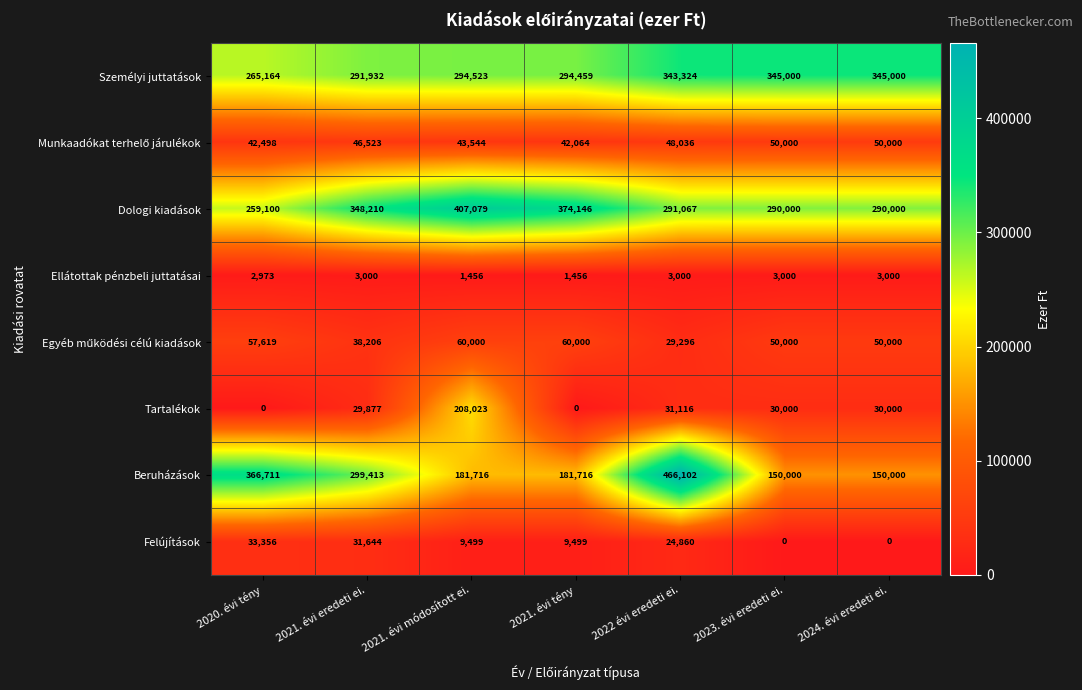

What is the difference between the maximum and minimum values in the Személyi juttatások series?

79836